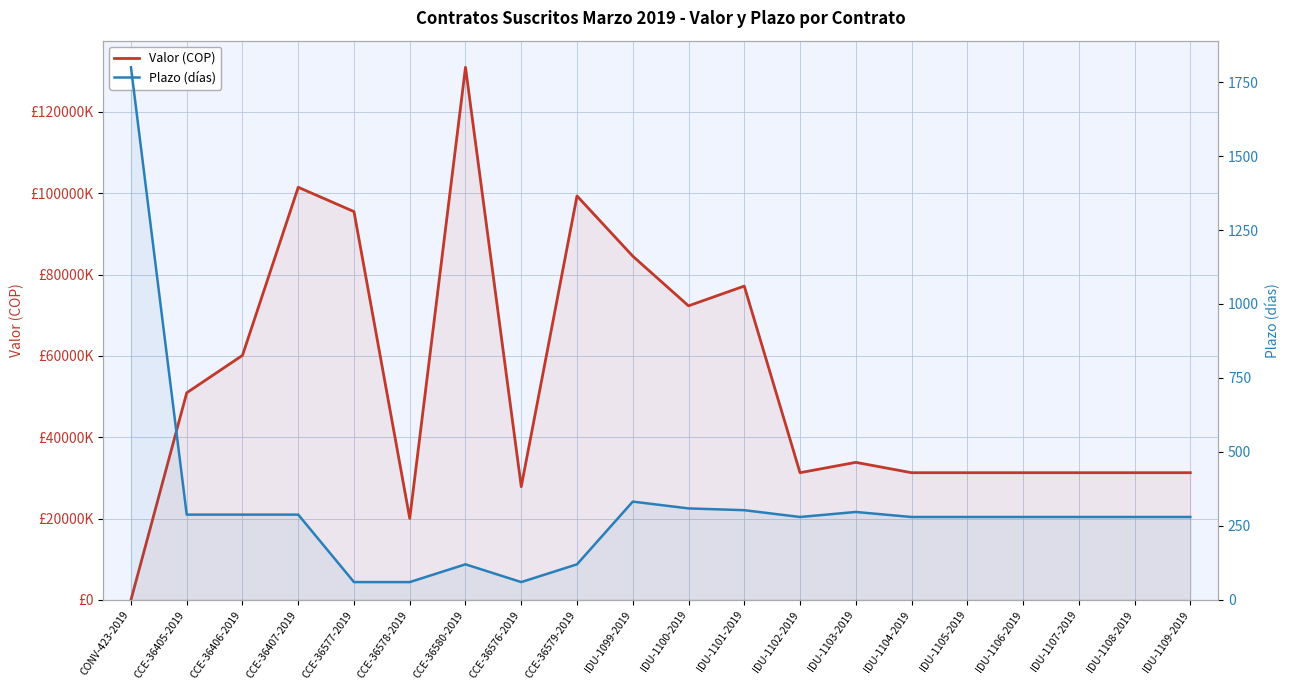

Where is the first local minimum for Valor (COP)?

CCE-36578-2019